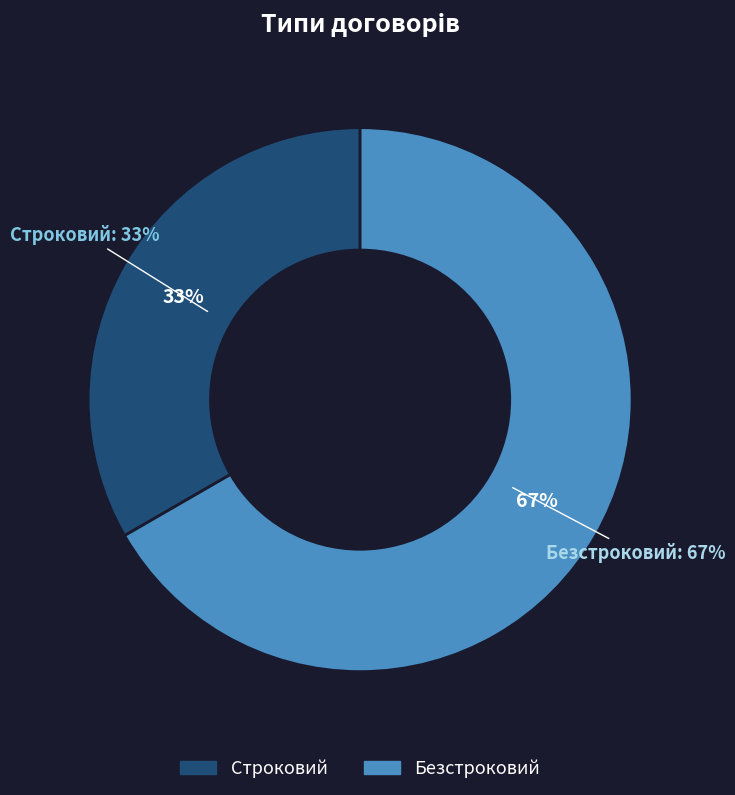

The Строковий slice represents 20% of the pie. True or false?

False